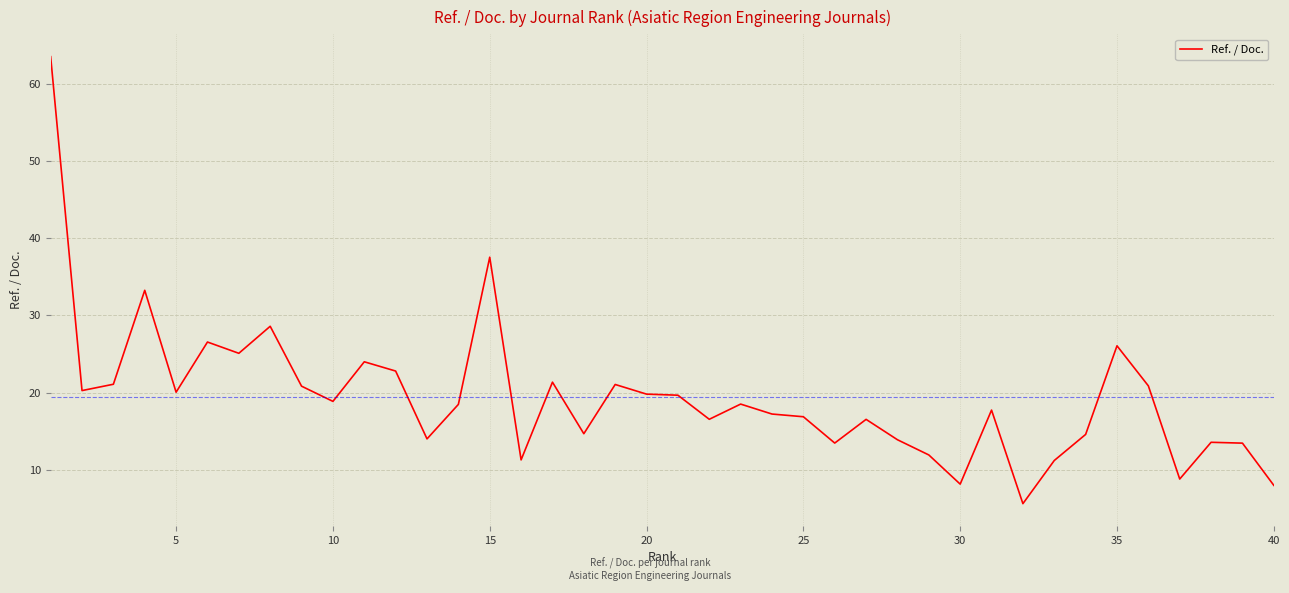

What is the greatest value displayed?

63.5